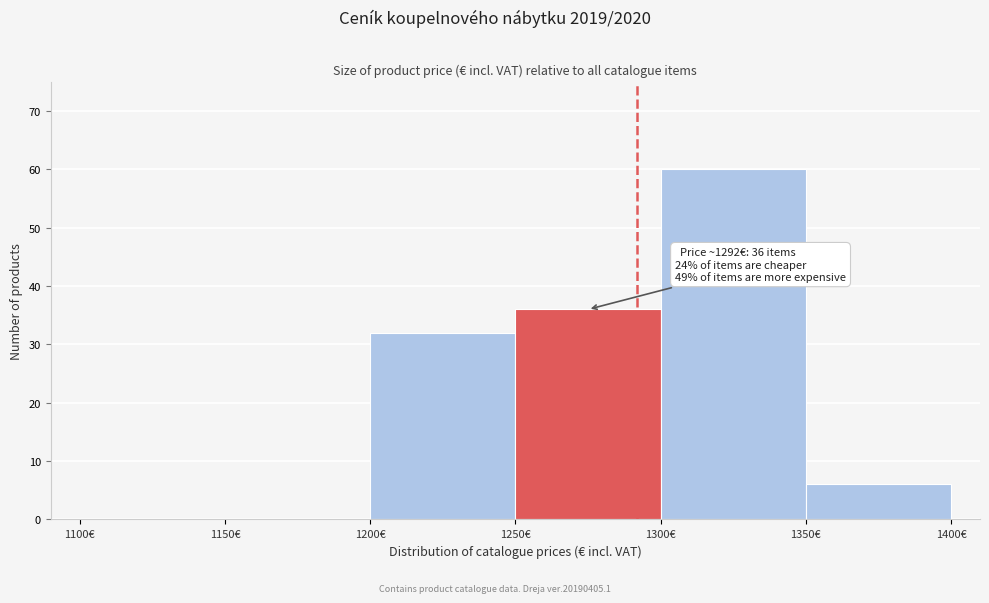

Over which range of the x-axis is the bar tallest?

1300 to 1350